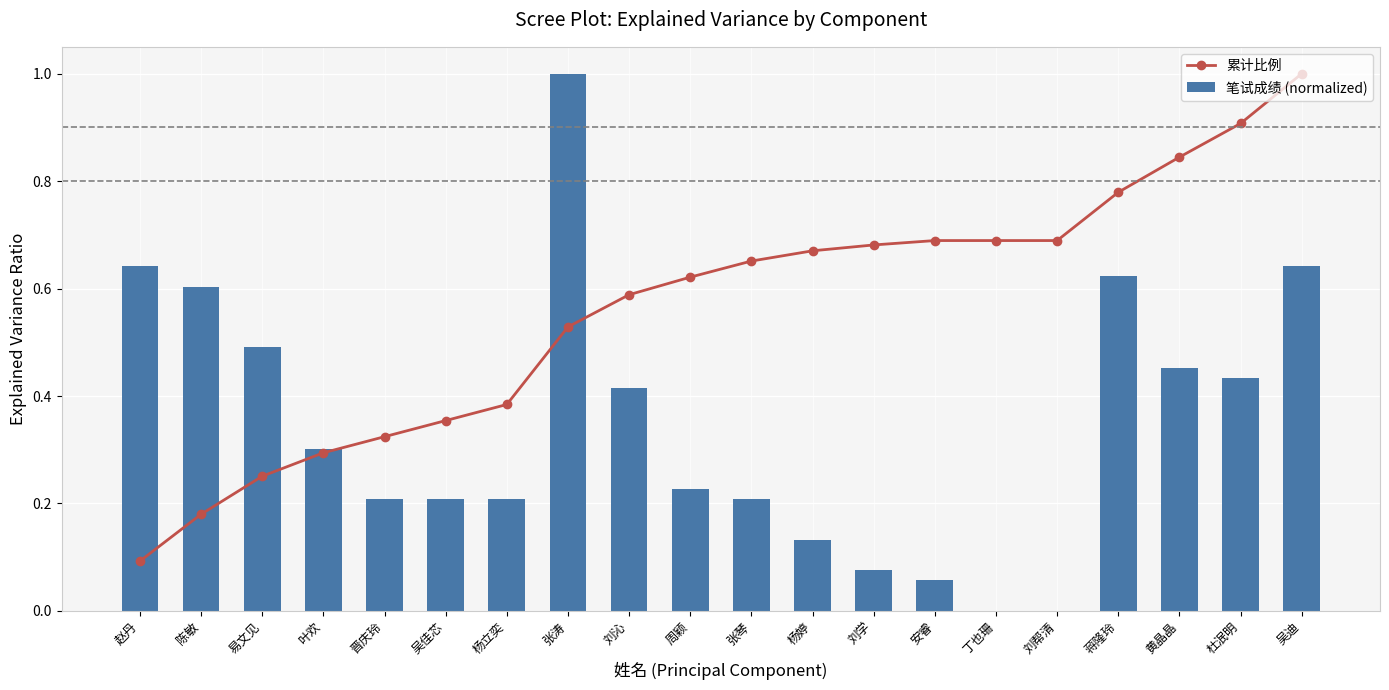

Are the bars grouped side by side (vs. stacked)?

Yes